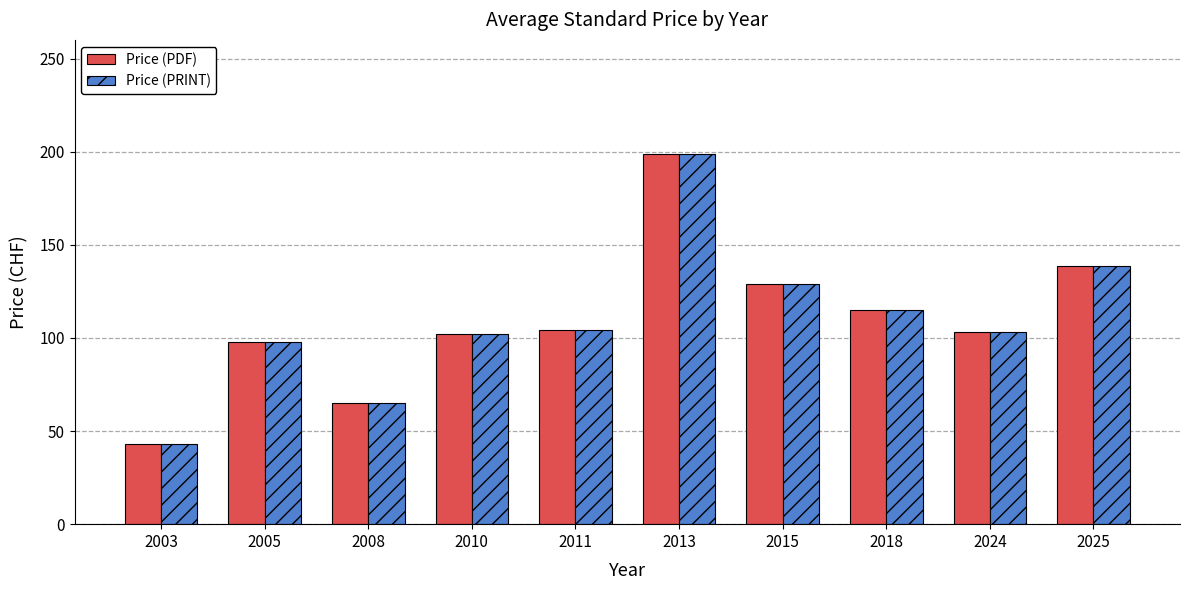

At which category does the chart reach its peak across all series?

2013